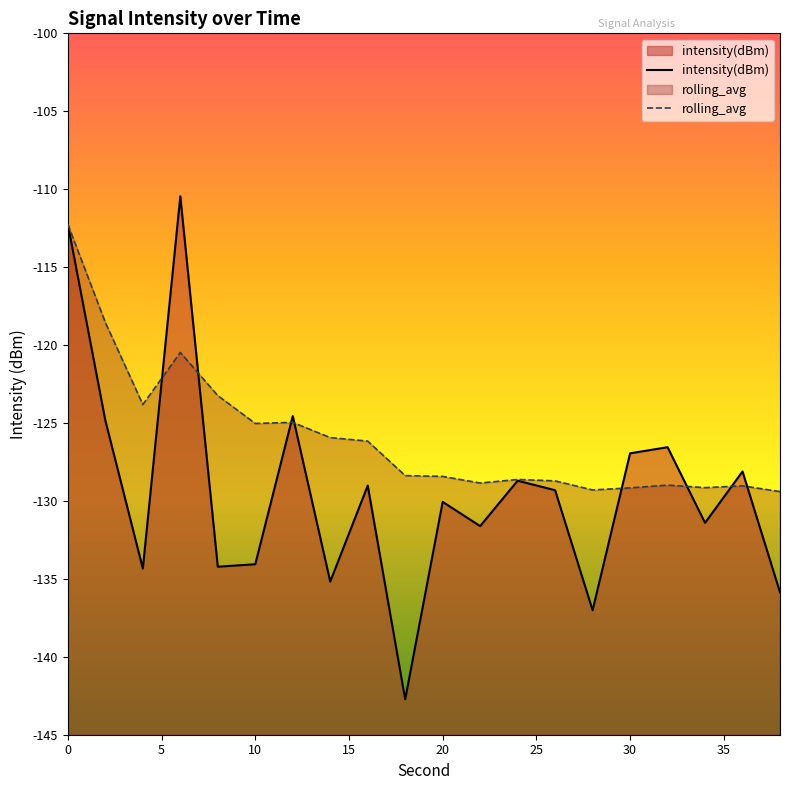

What are all the series names shown in the legend?

intensity(dBm), rolling_avg